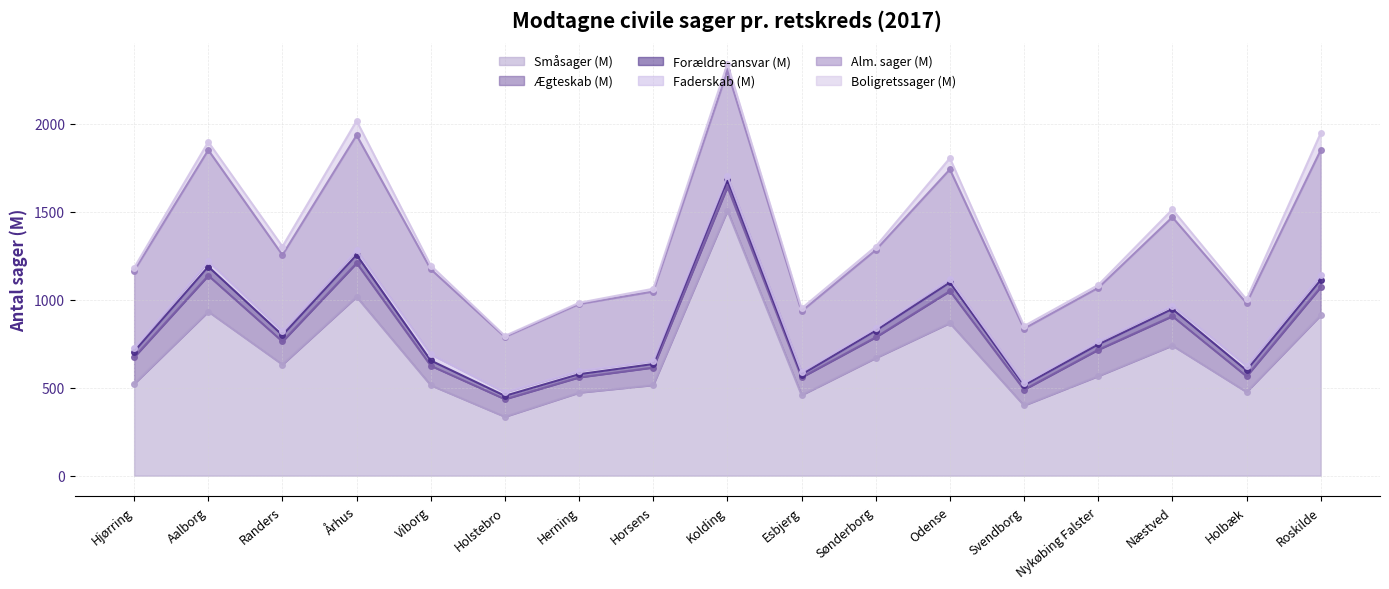

True or false: Ægteskab (M) has a value of 95 at Århus.

False